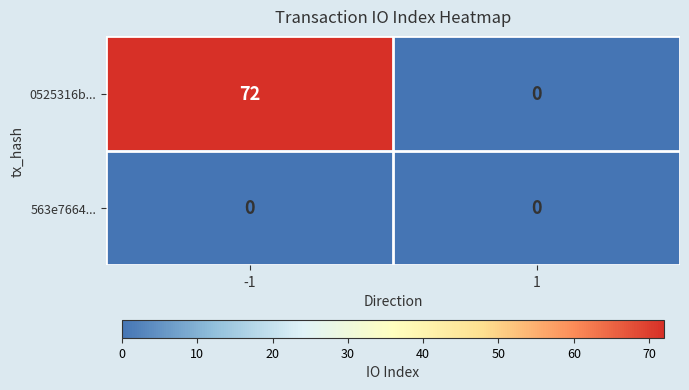

At which category is the sum across all series the highest?

-1